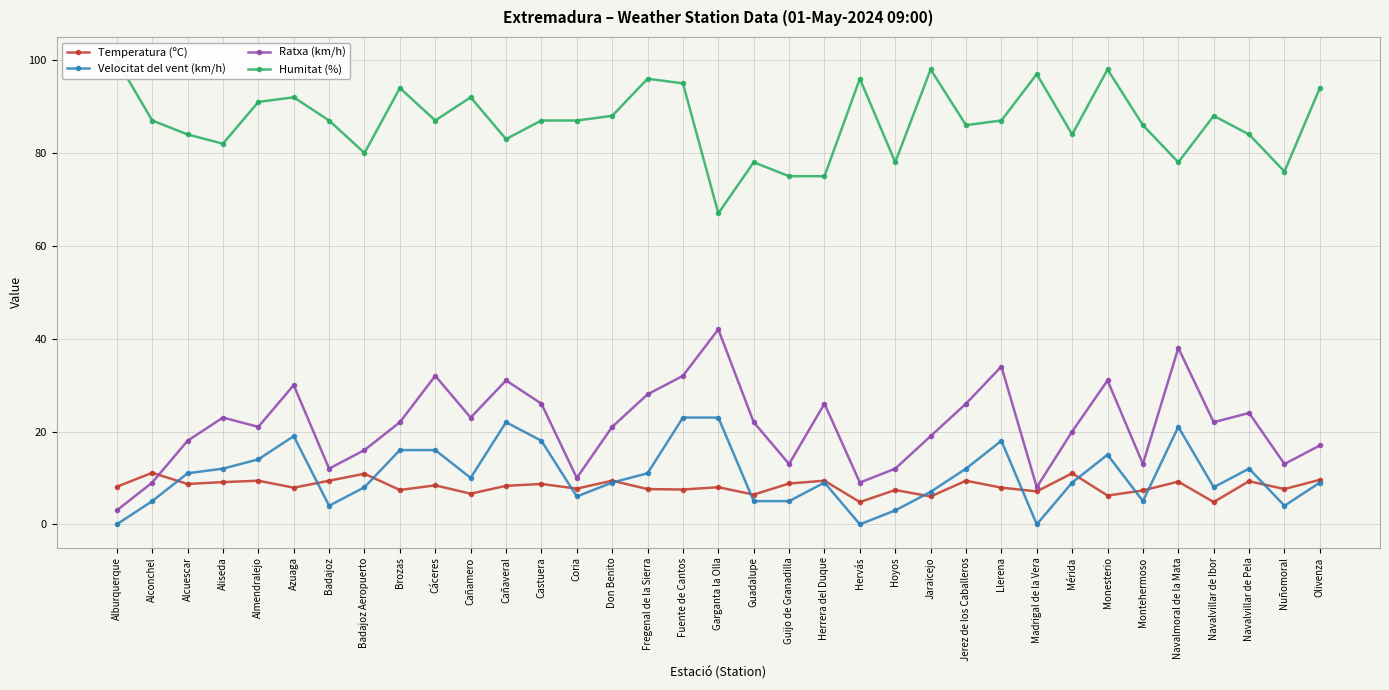

True or false: Humitat (%) and Temperatura (ºC) intersect in this chart.

False